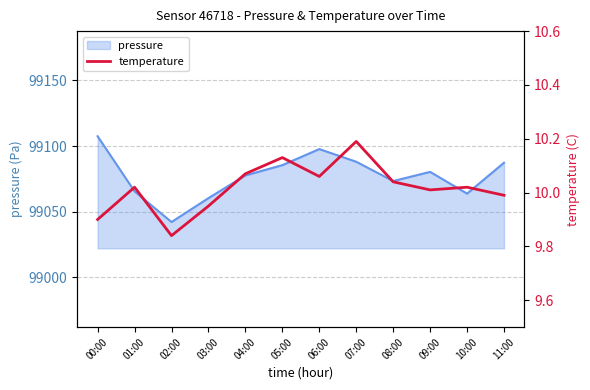

True or false: pressure has a value of 133314.3 at 01:00.

False